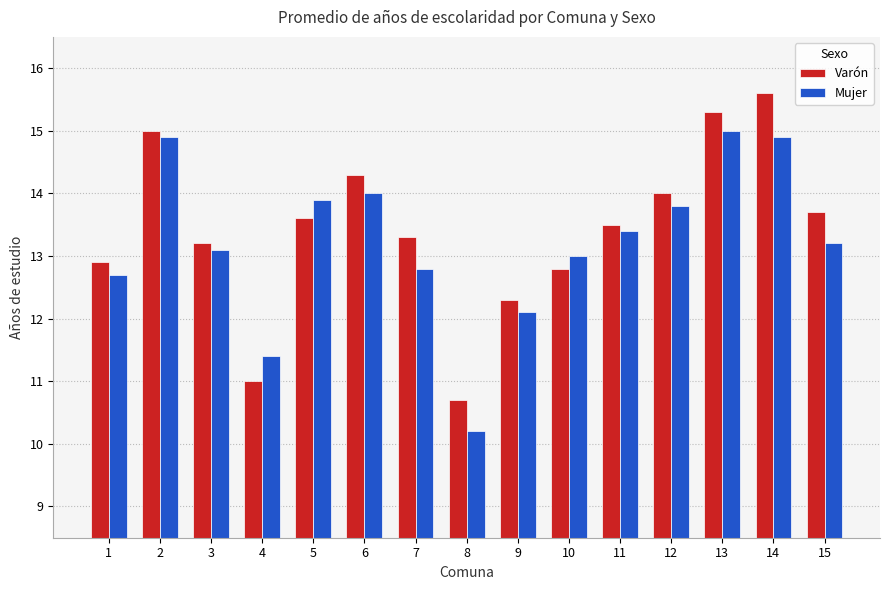

Which series has the largest range (max minus min)?

Varón